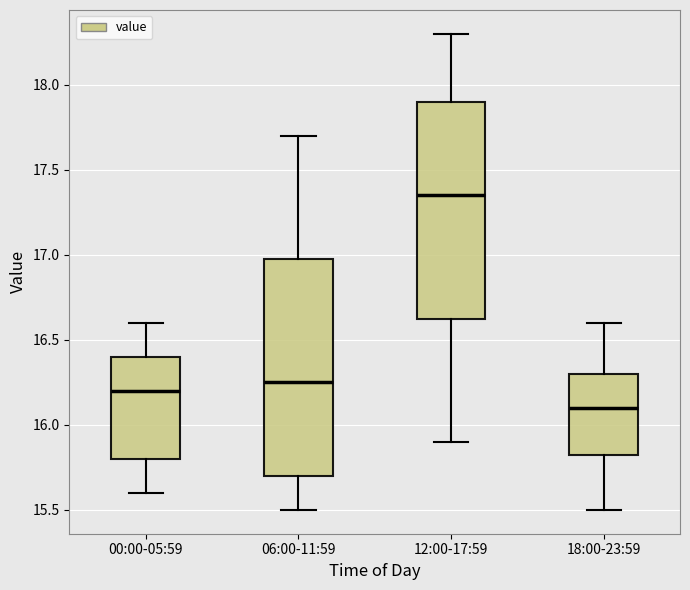

Reading left to right, transcribe this box plot: for each box, give where its median line is, the range the box spans, and where its two whiskers end, as read against the y-axis. The values are not printed on the chart, so give them approximately, as read against the axis.

00:00-05:59: median 16.20, box 15.80 to 16.40, whiskers 15.60 to 16.60
06:00-11:59: median 16.25, box 15.70 to 17.00, whiskers 15.50 to 17.70
12:00-17:59: median 17.35, box 16.65 to 17.90, whiskers 15.90 to 18.30
18:00-23:59: median 16.10, box 15.85 to 16.30, whiskers 15.50 to 16.60